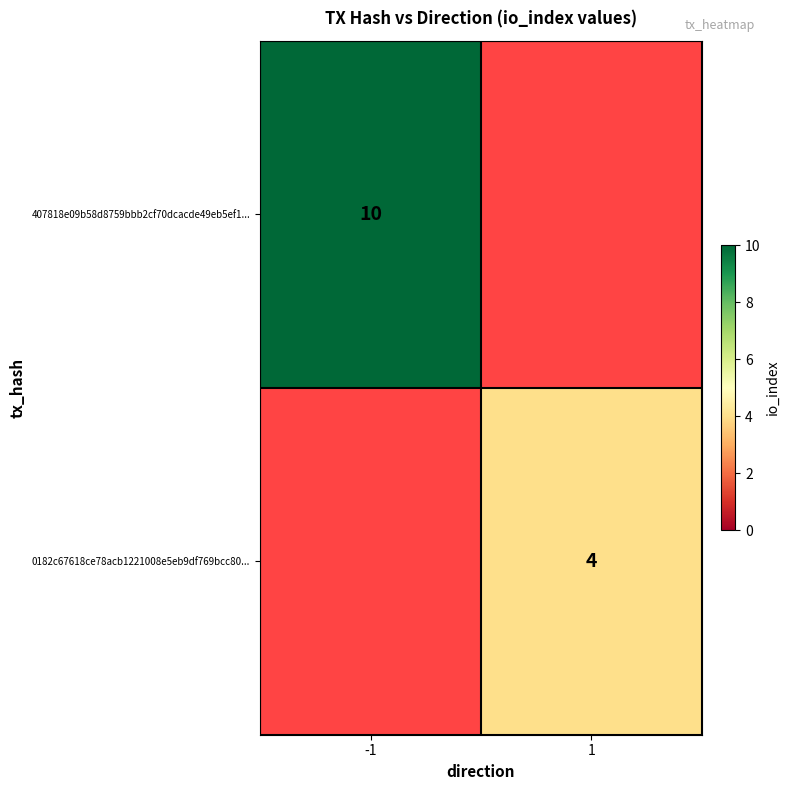

What is the total value across all series at 1?

4